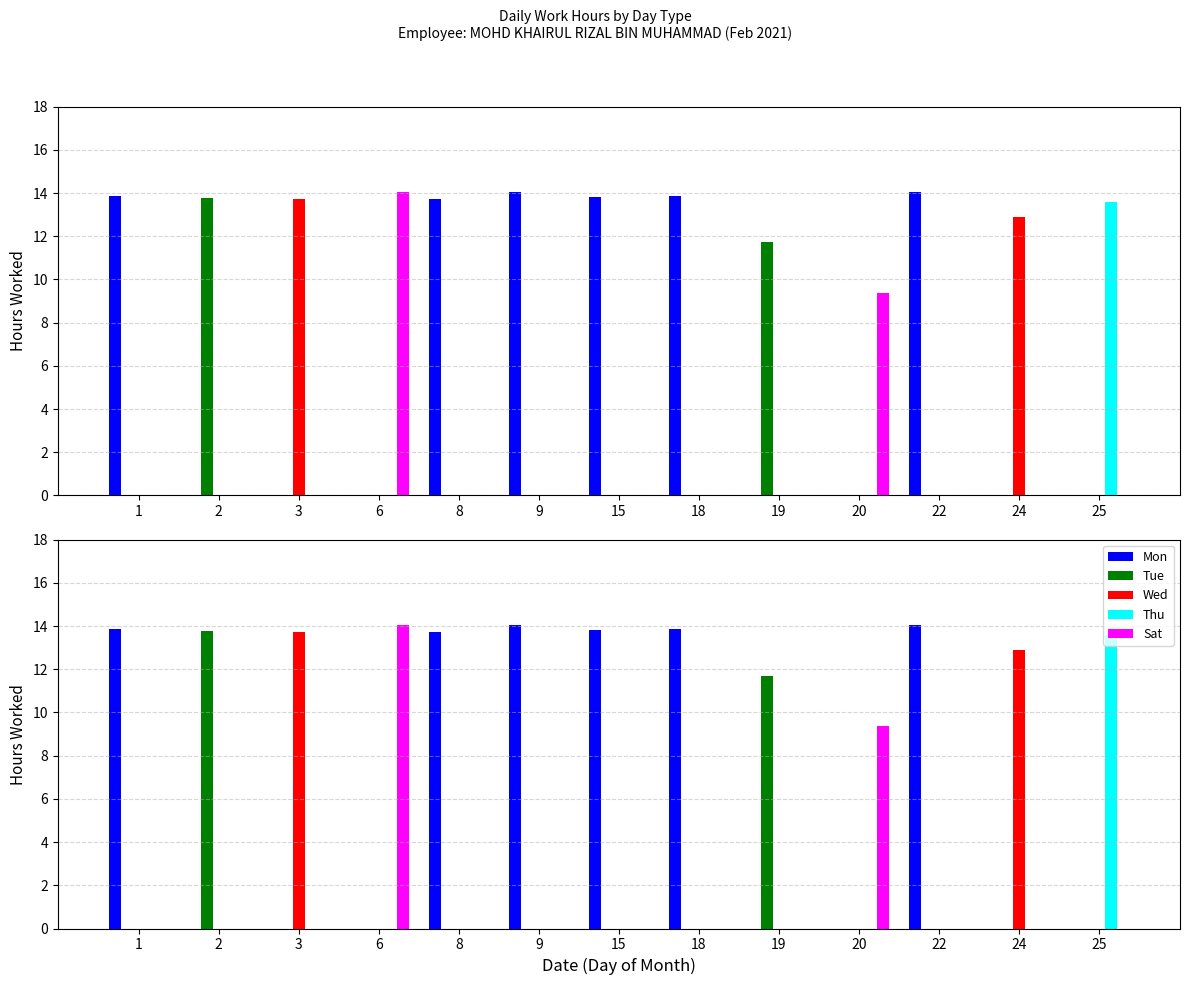

True or false: Thu has a value of 13.6 at 25.

True